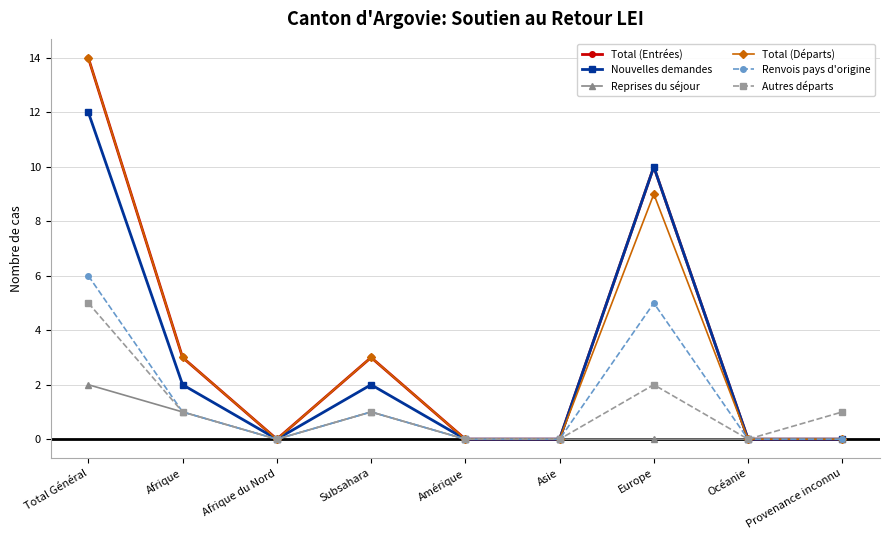

Where is Total (Entrées) nearest to the value 7?

Europe